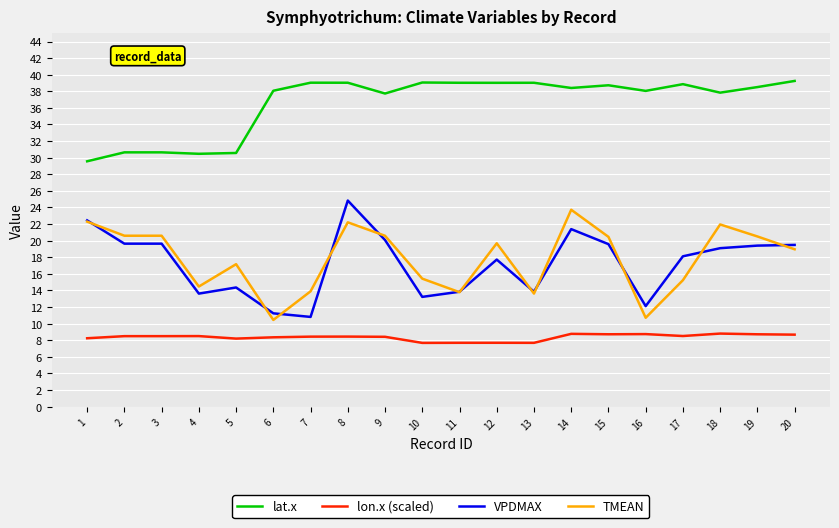

True or false: lon.x (scaled) and TMEAN intersect in this chart.

False